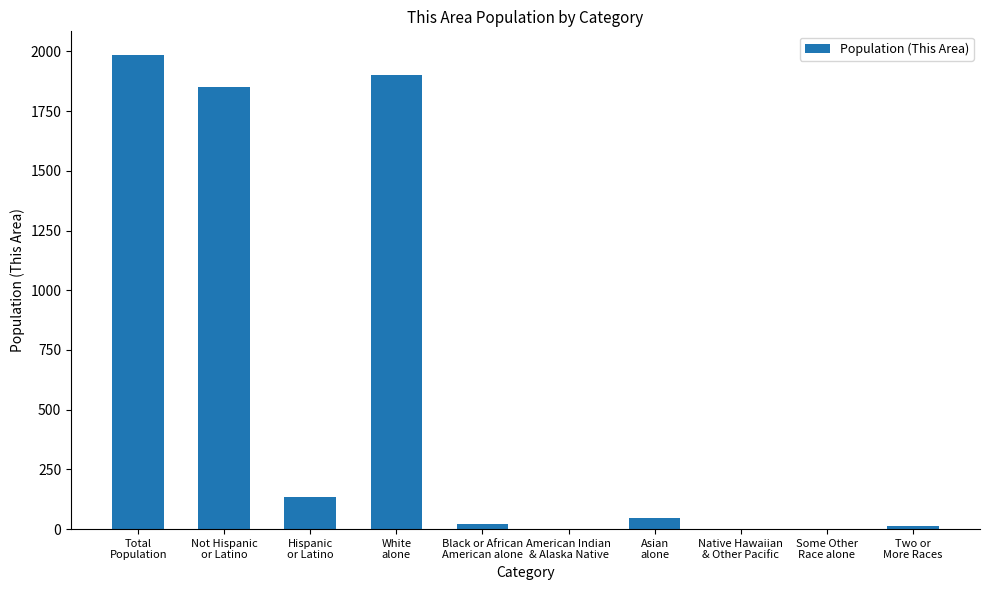

What is the sum of all values?

5955